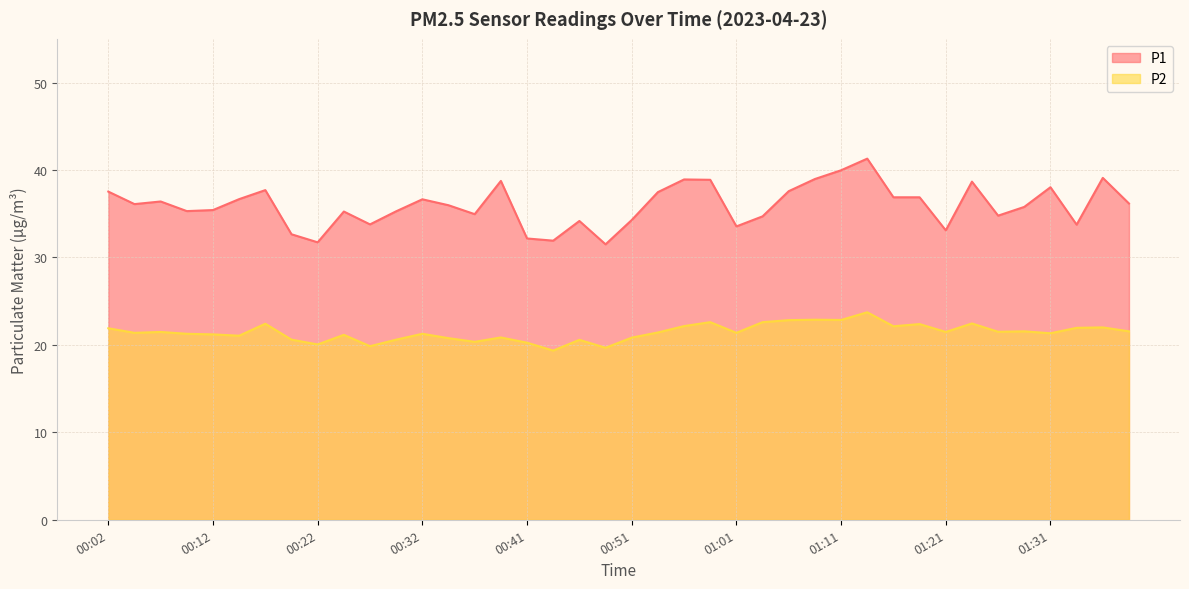

What is the difference between the maximum and minimum values in the P1 series?

9.8